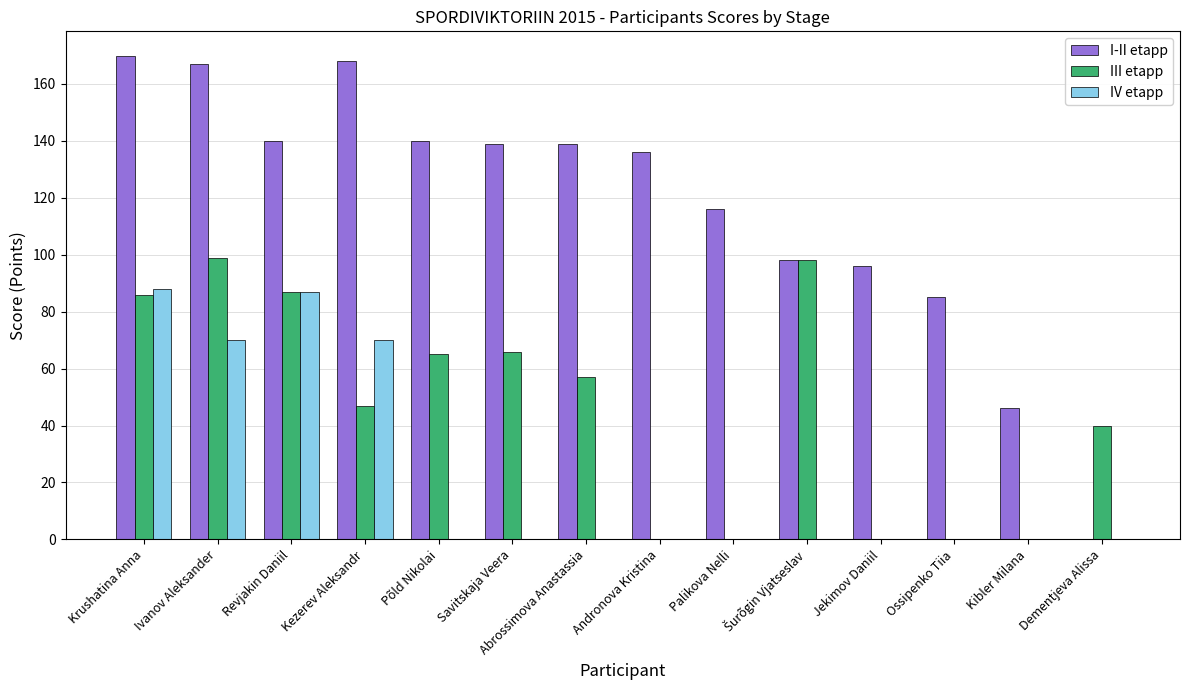

What is the total value across all series at Andronova Kristina?

136